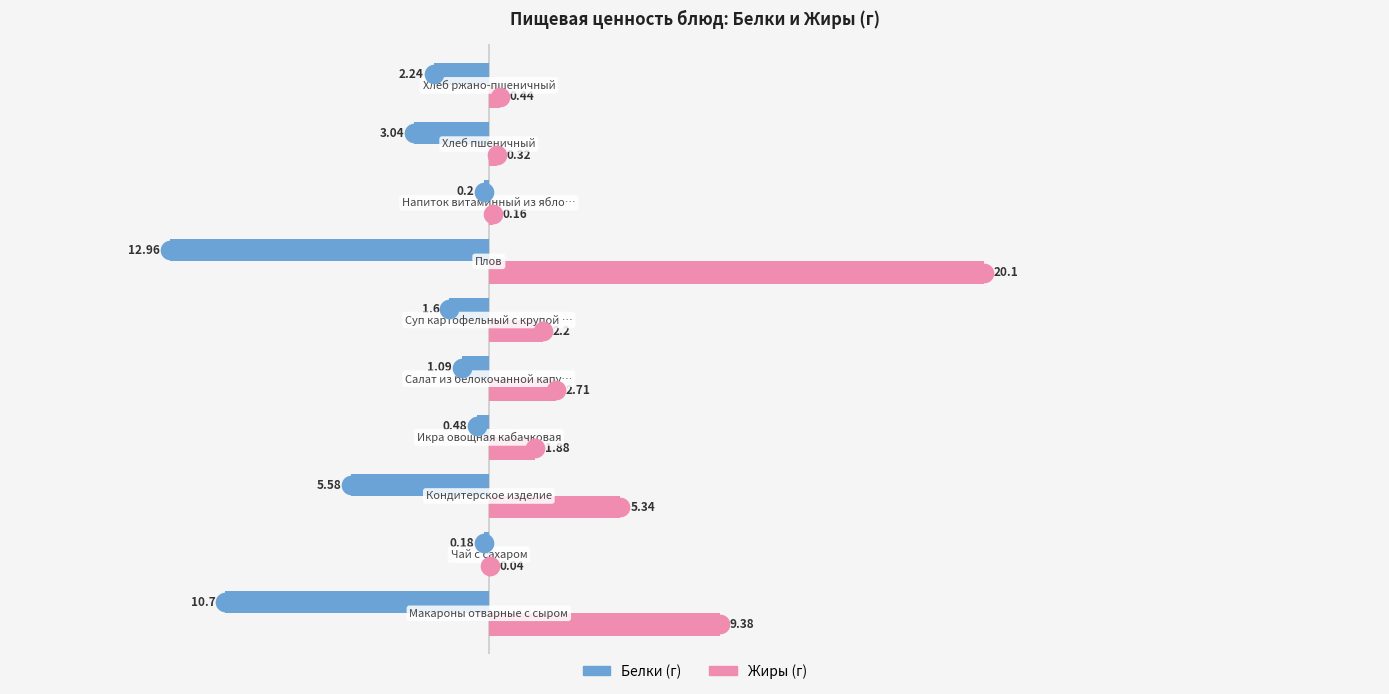

Which series has the largest total across all categories?

Жиры